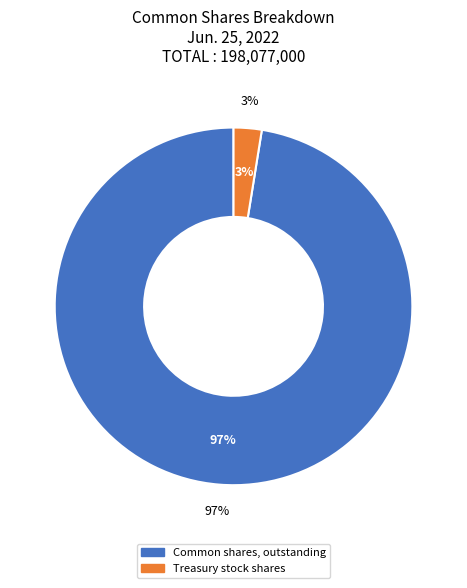

Rank the categories by value from highest to lowest.

Common shares, outstanding, Treasury stock shares